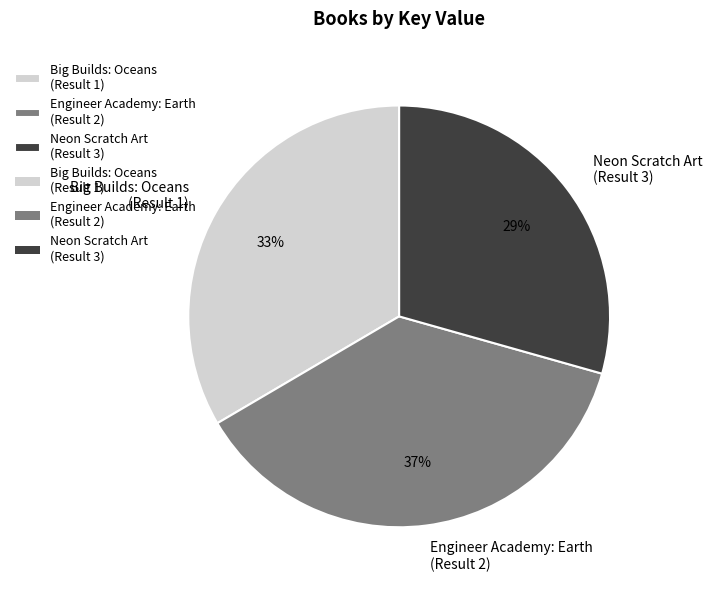

How many segments does this pie chart have?

3